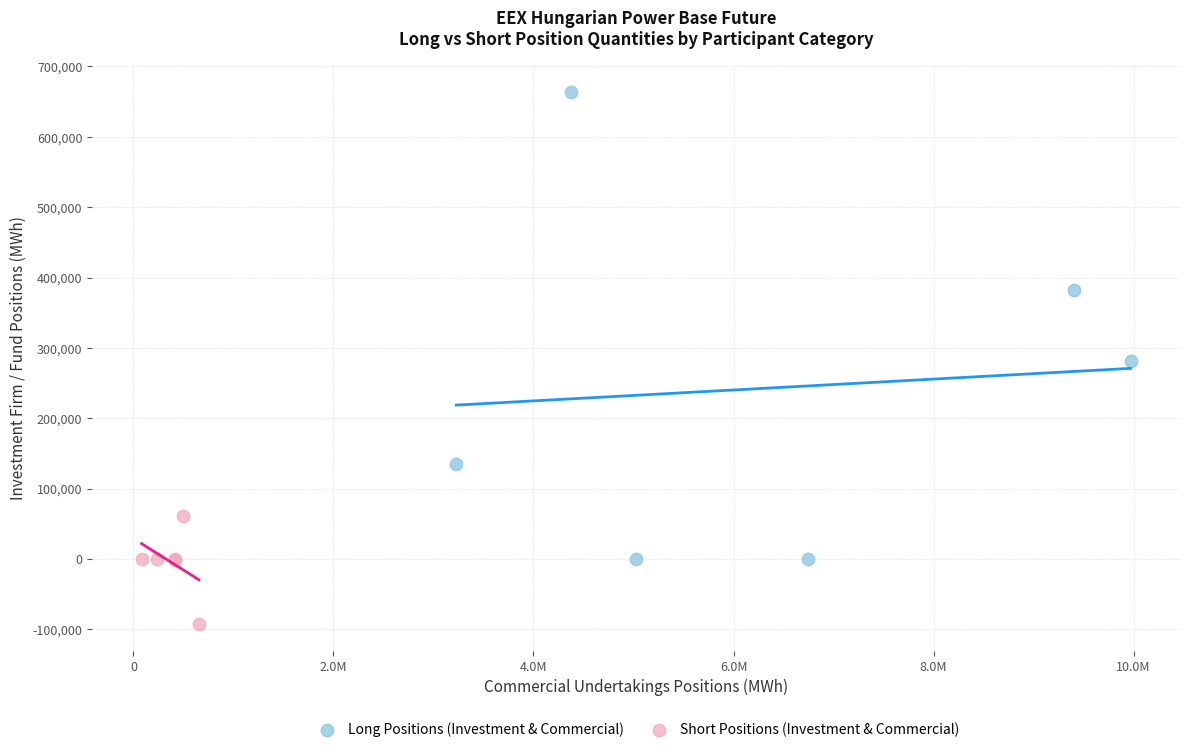

Which series has the largest Y range (max minus min)?

Long Positions (Investment & Commercial)